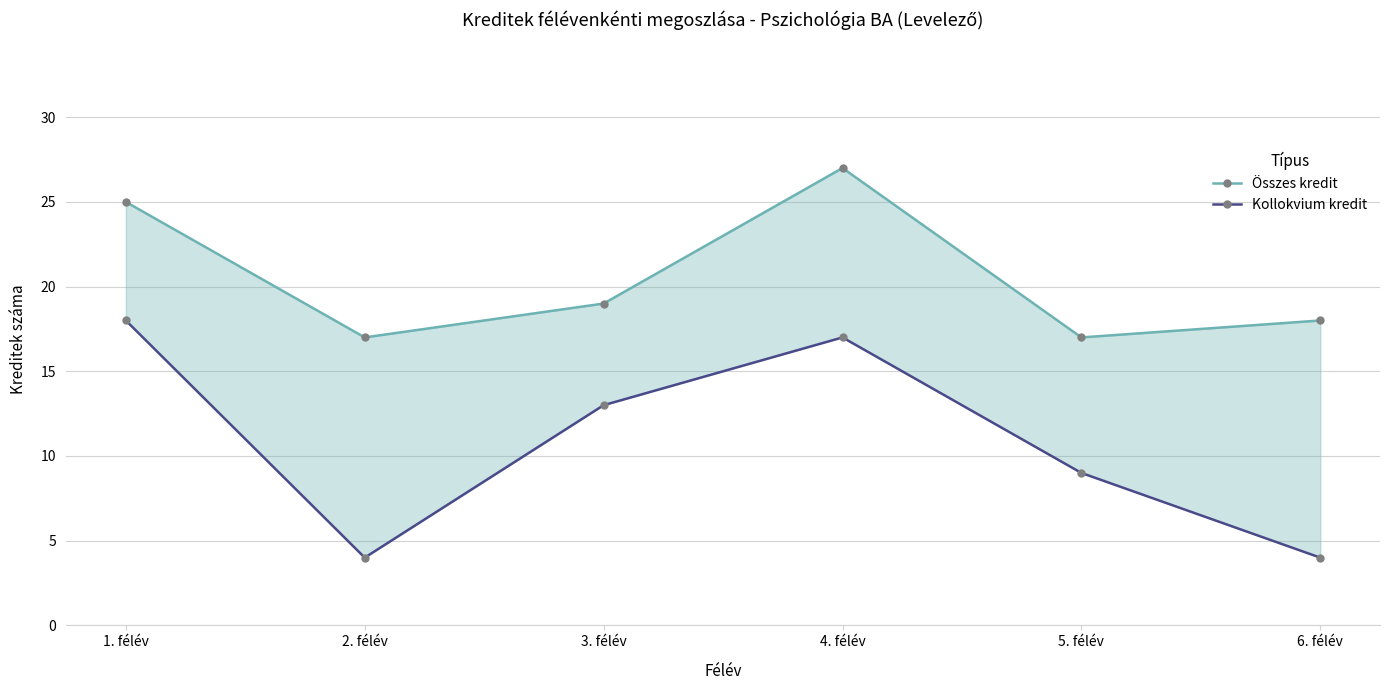

True or false: Kollokvium kredit has a value of 3 at 5. félév.

False